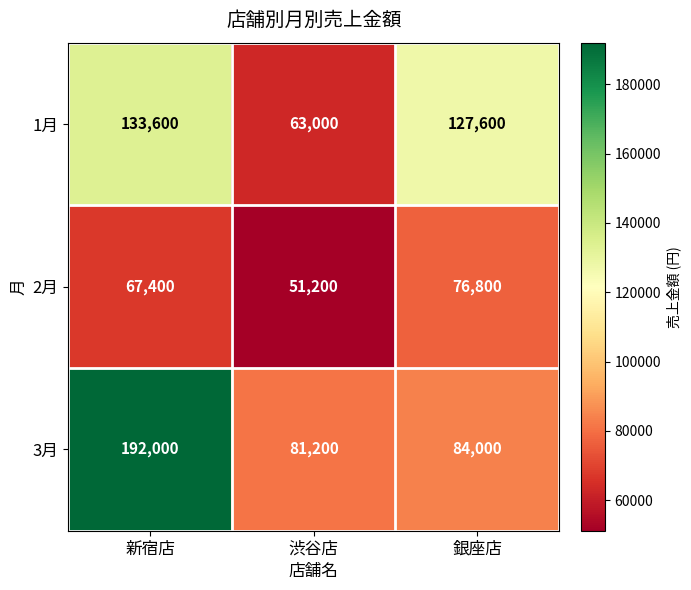

The value of 1月 at 銀座店 is 127600. True or false?

True